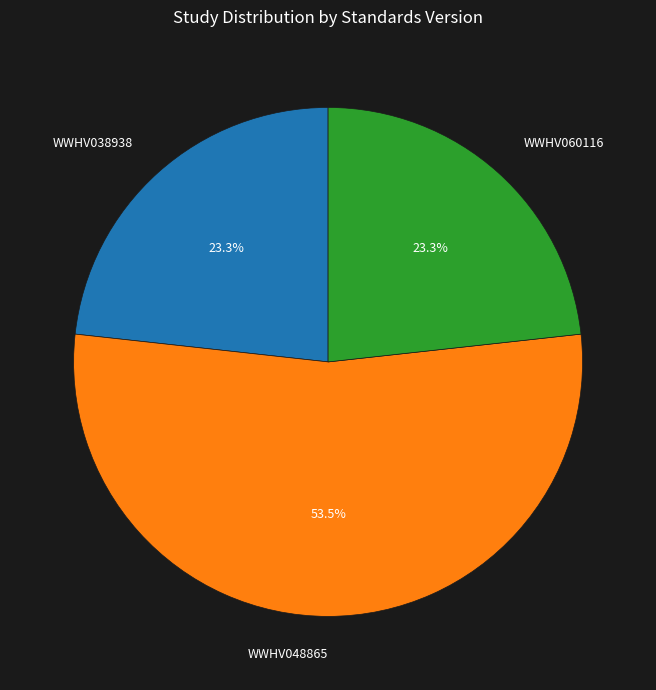

Combined, do WWHV060116 and WWHV048865 account for over 50%?

Yes